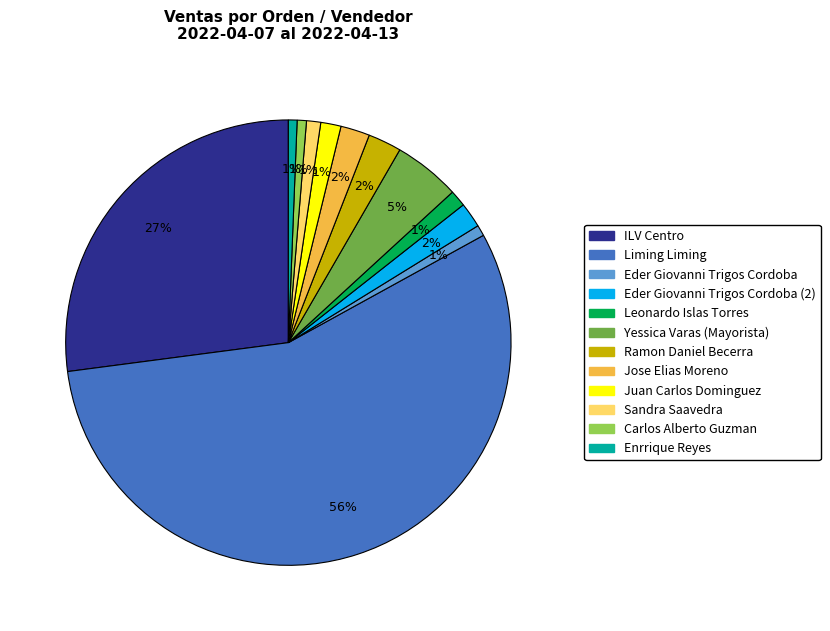

Is there a majority slice in this chart?

Yes